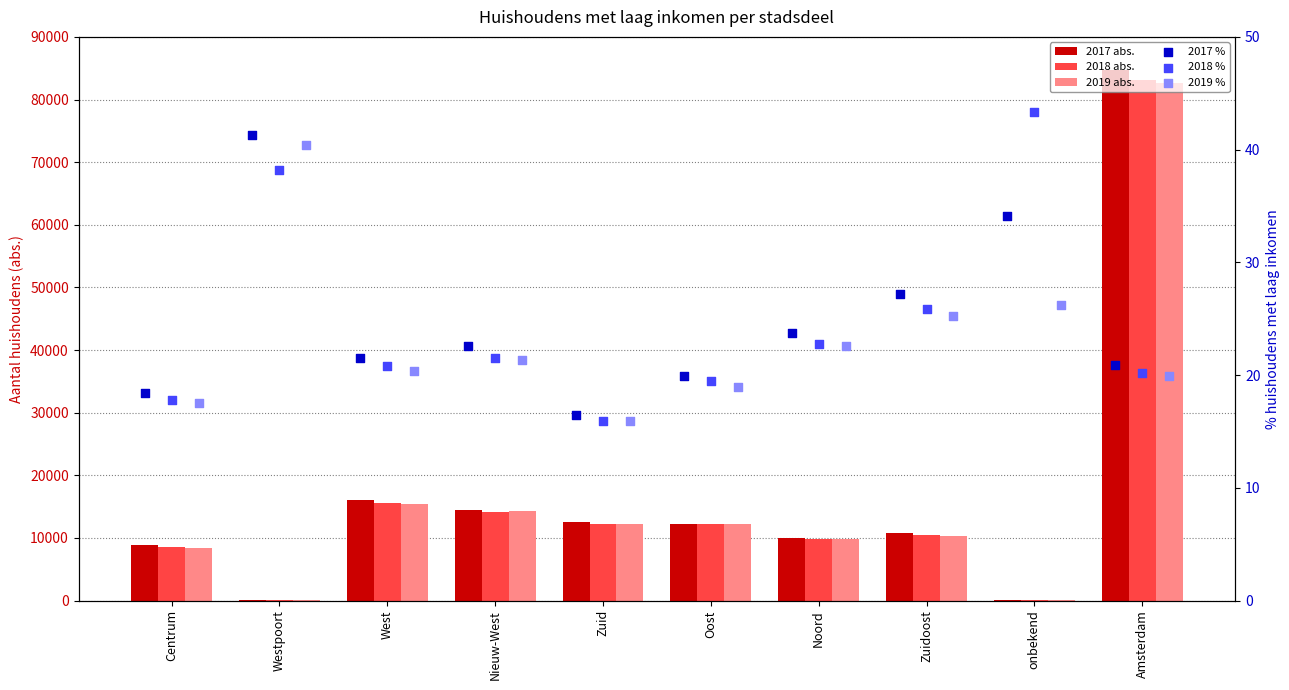

Which series reaches the maximum Y coordinate?

2017 abs.